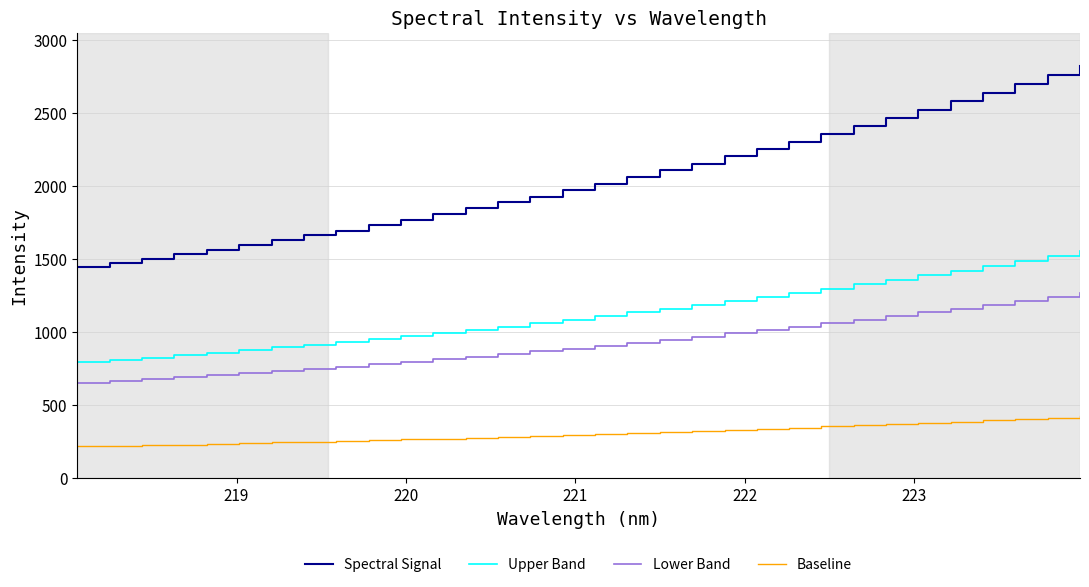

Count the number of categories in the chart.

32